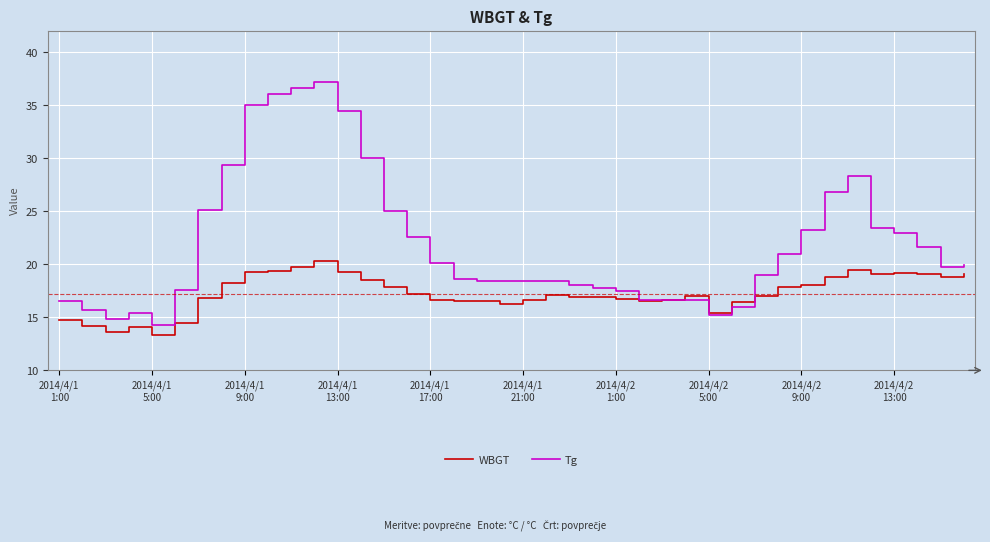

Rank the series by their maximum value, from lowest to highest.

WBGT, Tg